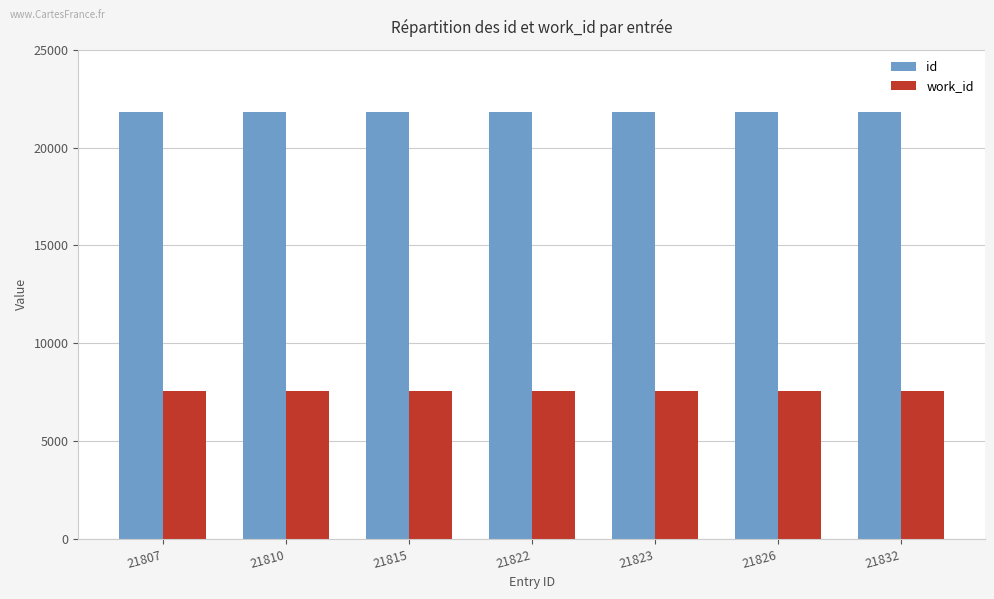

Count the number of data series in this chart.

2